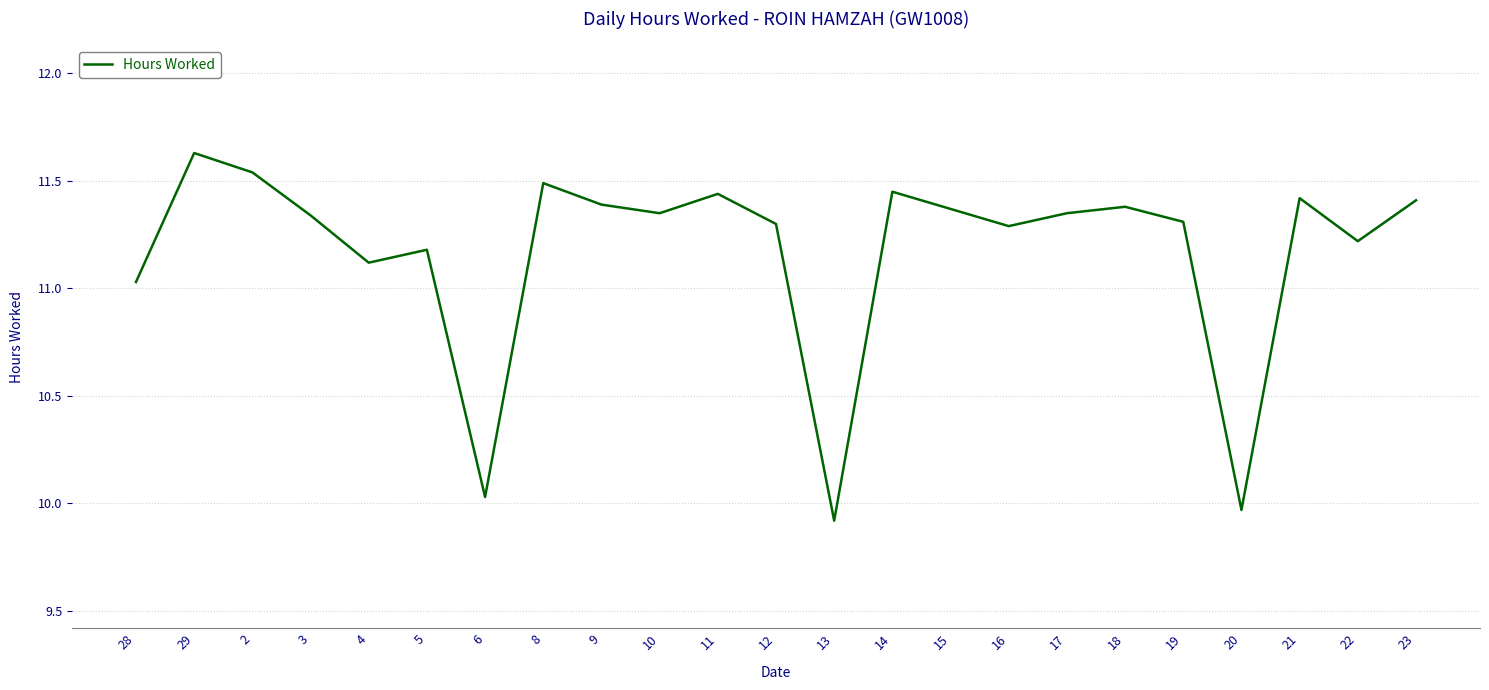

What is the minimum value shown in the chart?

9.9